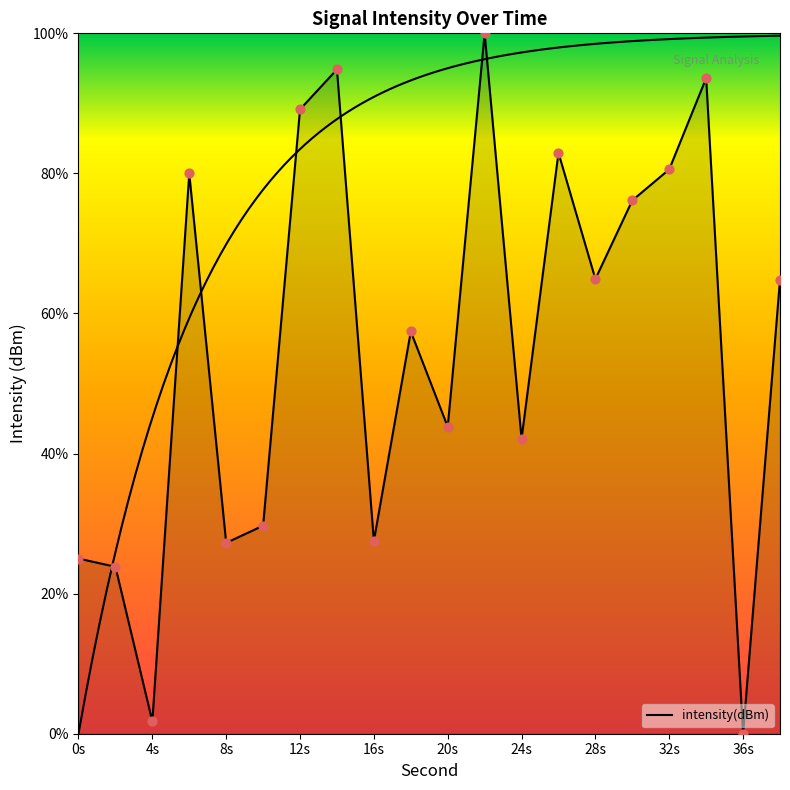

Which has a higher value, 34 or 20?

34